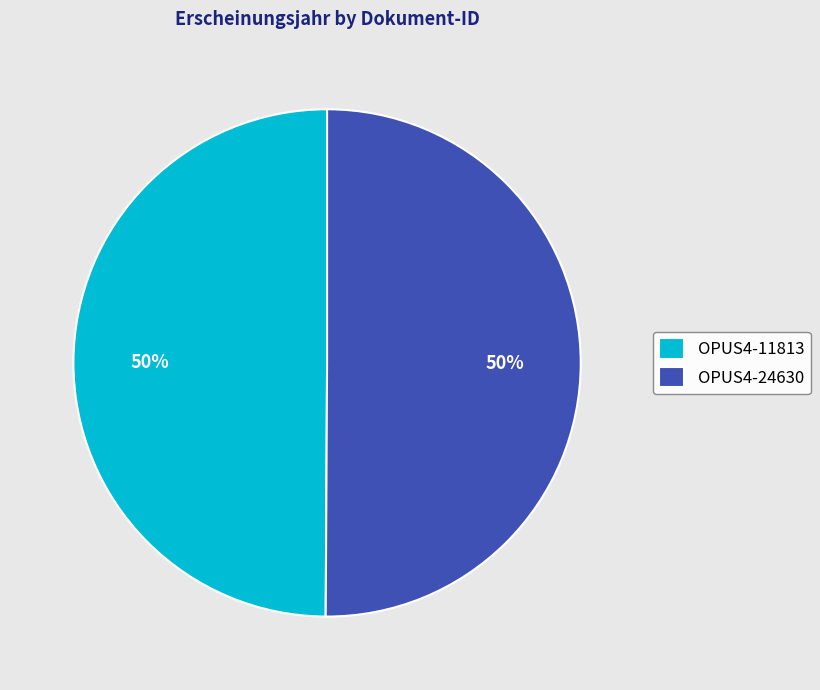

To the nearest percent, what portion does OPUS4-24630 represent?

50%